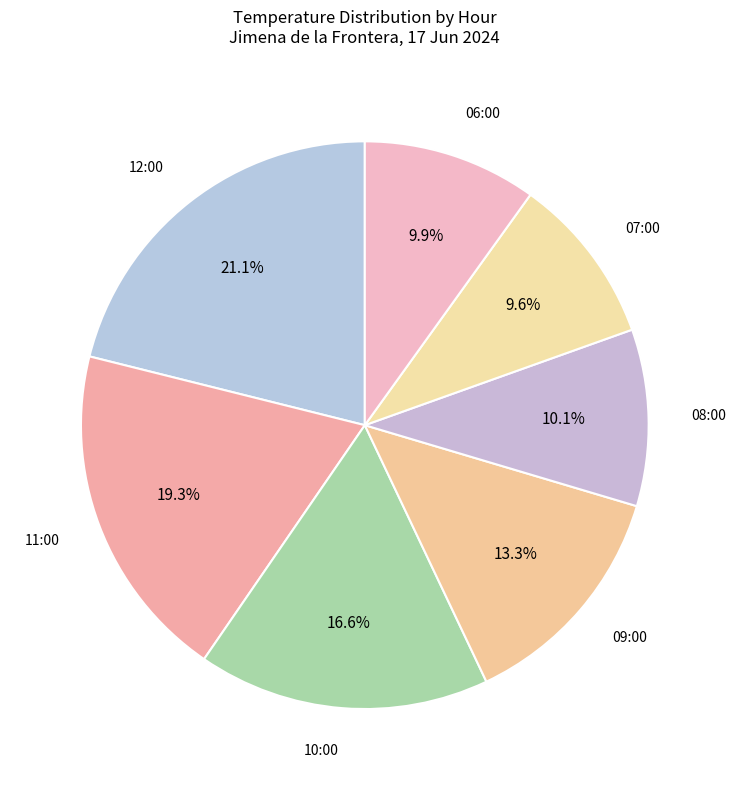

Does 07:00 represent more than half of the total?

No